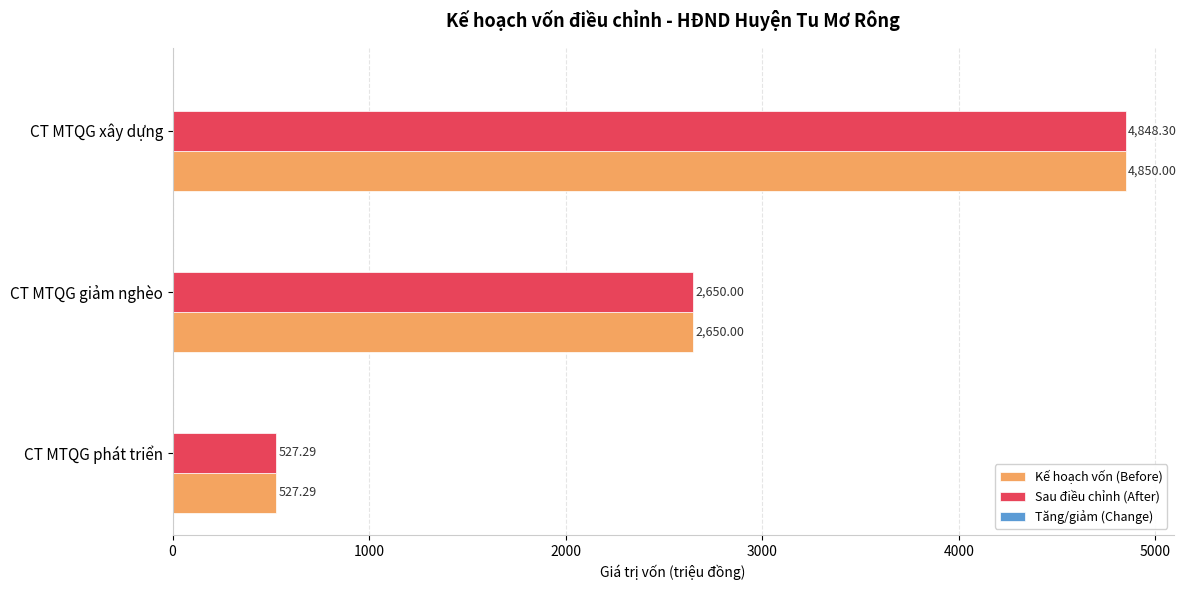

At which label is Kế hoạch vốn (Before) closest to 2688?

CT MTQG giảm nghèo